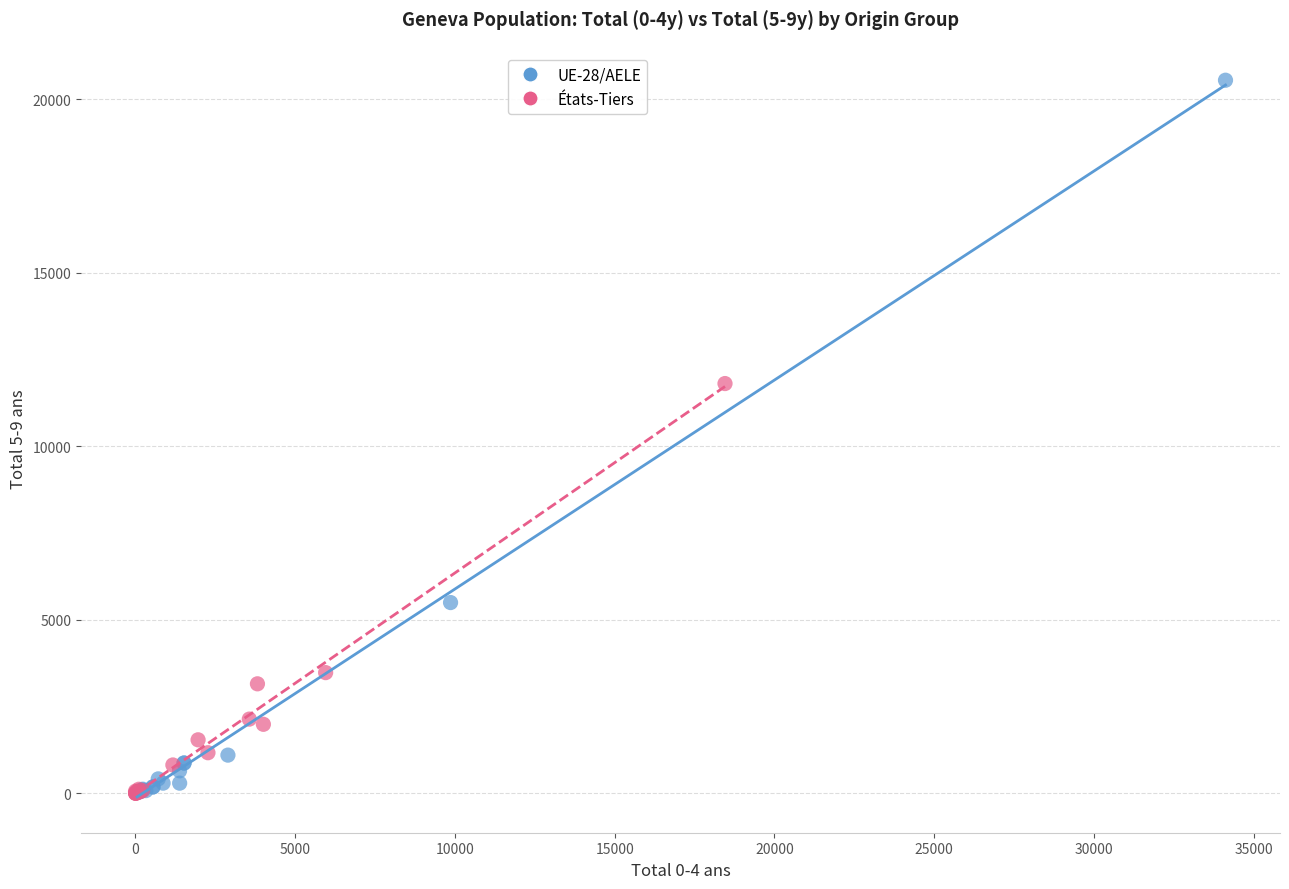

What are all the series names shown in the legend?

UE-28/AELE, États-Tiers